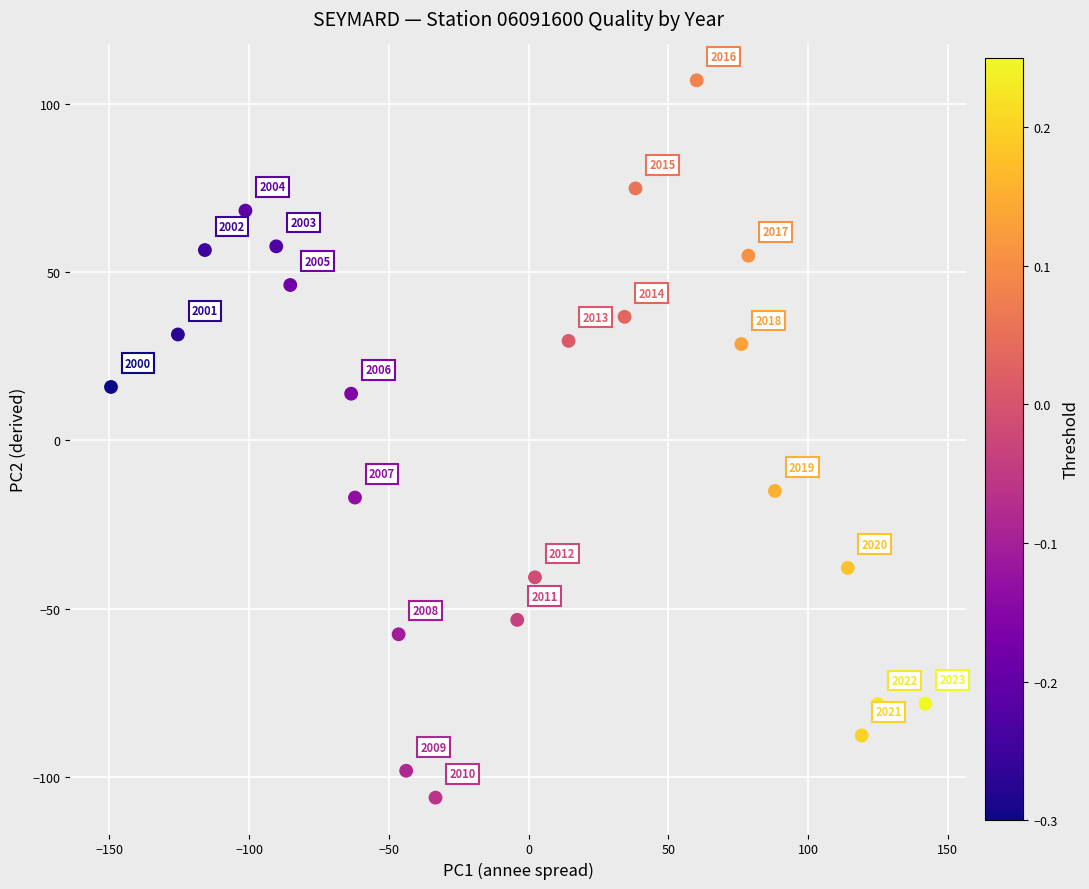

What is the range of X values (max minus min)?

291.4